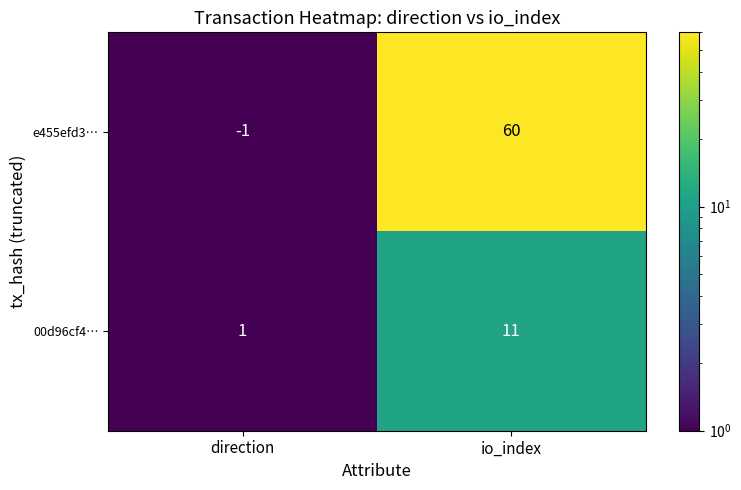

Rank the series by their maximum value, from highest to lowest.

e455efd3…, 00d96cf4…